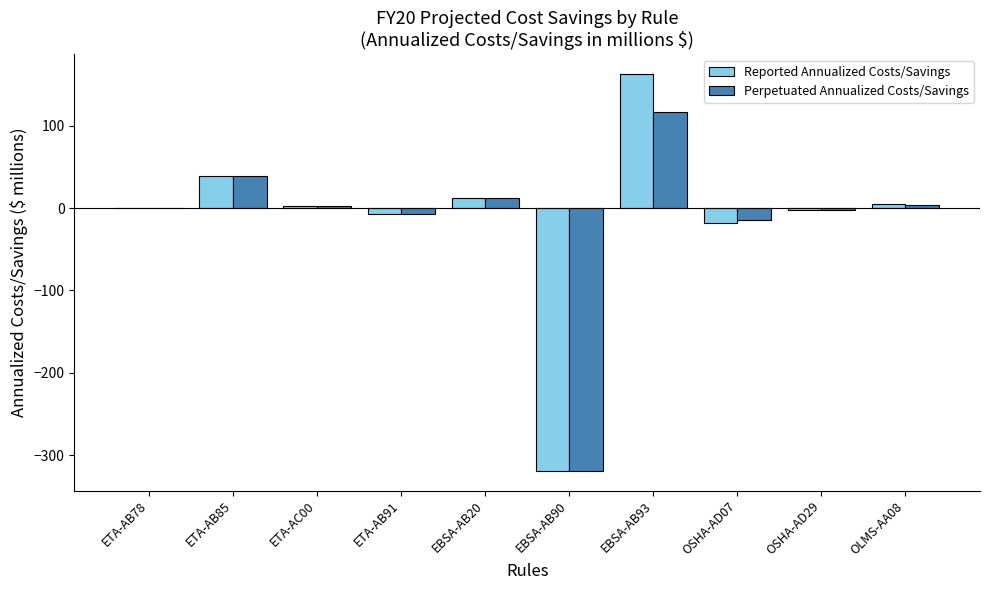

Between ETA-AB85 and OSHA-AD29, which series saw the biggest shift?

Reported Annualized Costs/Savings